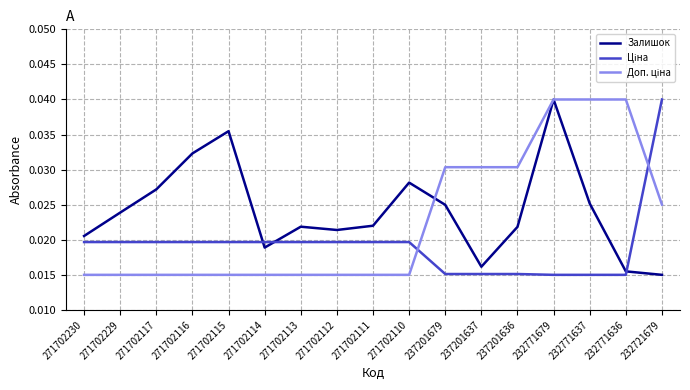

Between 271702117 and 271702111, which series saw the biggest shift?

Залишок